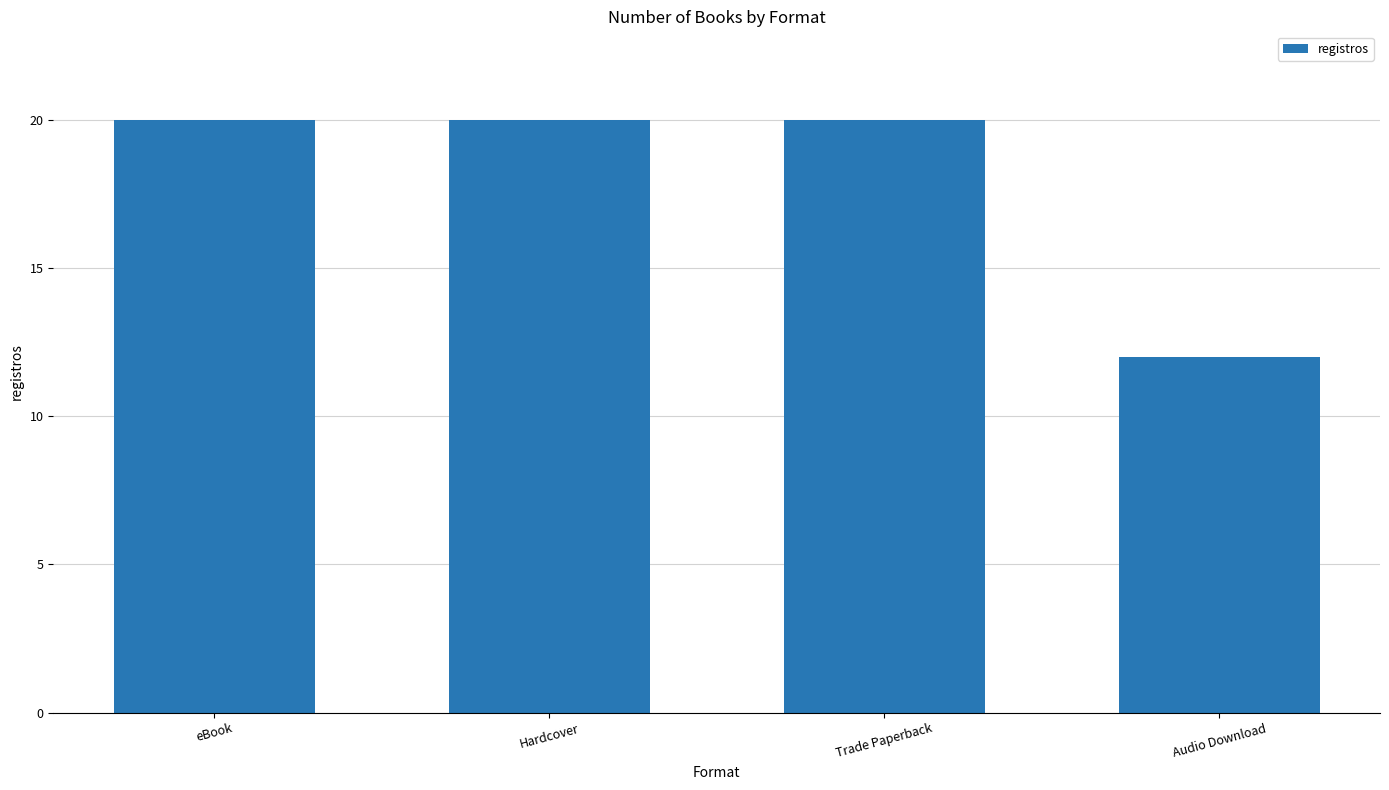

How many values are between 20 and 21?

3